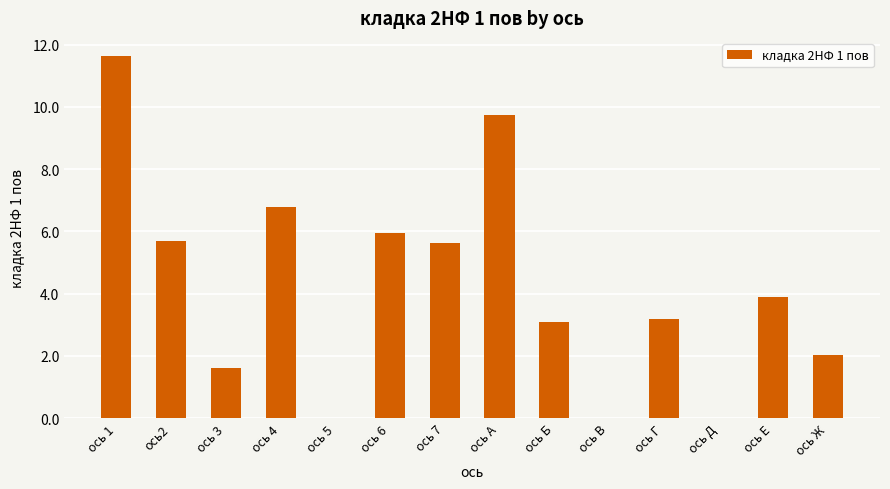

Are the bars horizontal?

No